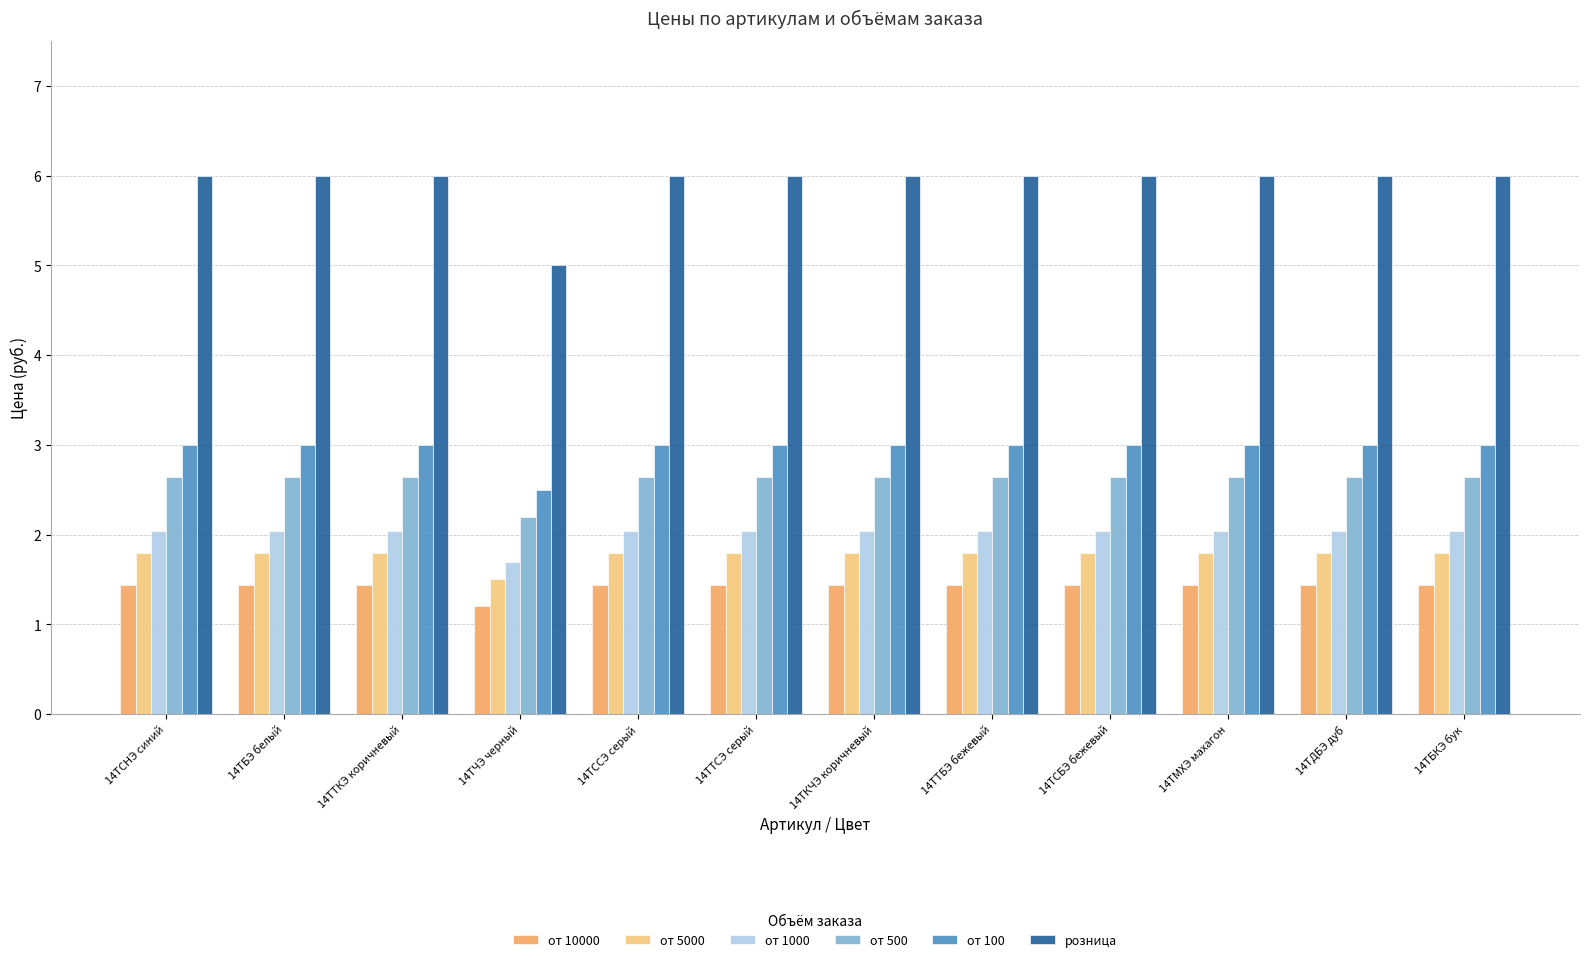

Which series has the largest range (max minus min)?

розница